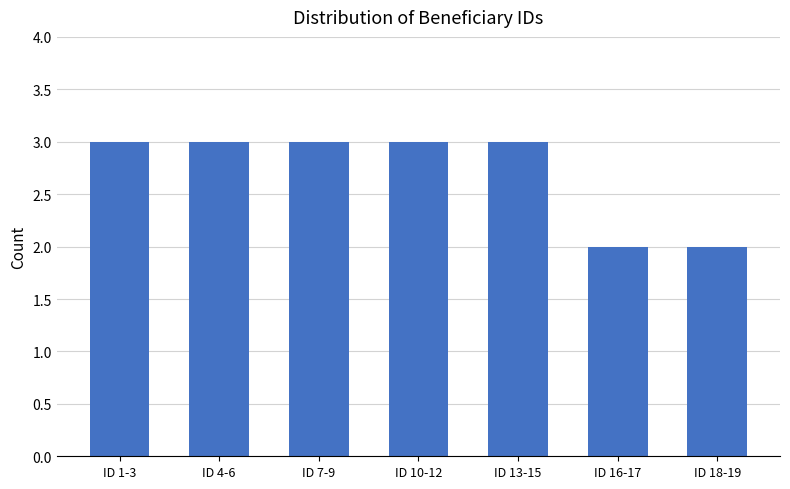

What is the maximum value shown in the chart?

3